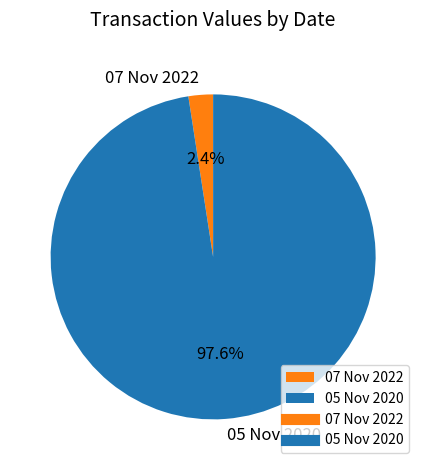

Which category has the biggest portion of the pie?

05 Nov 2020